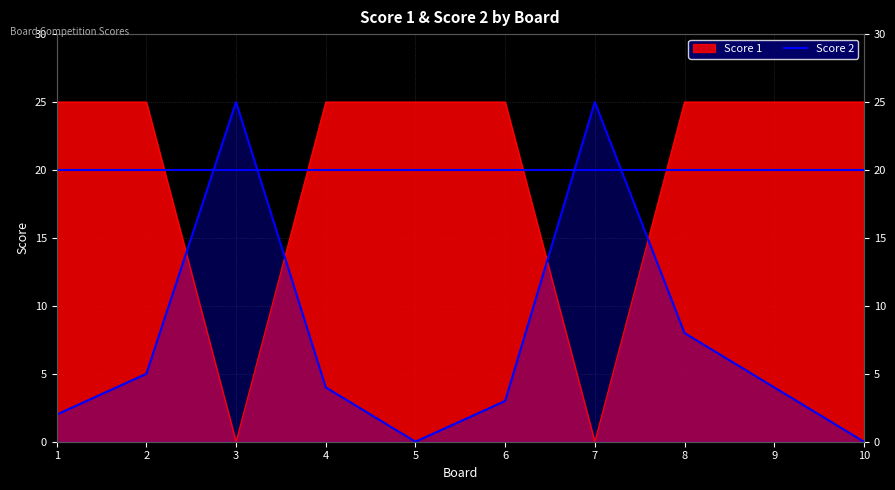

Reading left to right, list all the values displayed in this chart.

2	5	25	4	0	3	25	8	4	0